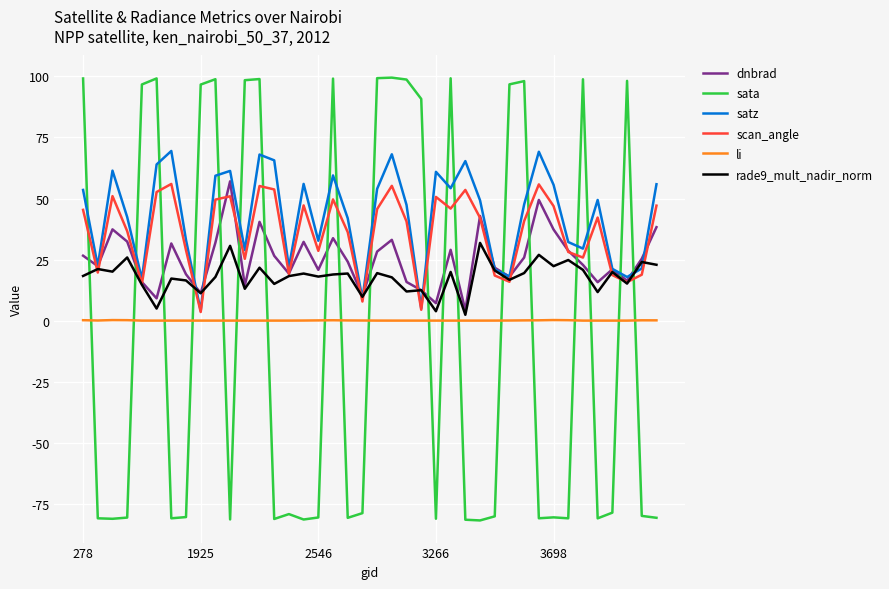

What is the minimum value for sata?

-81.8